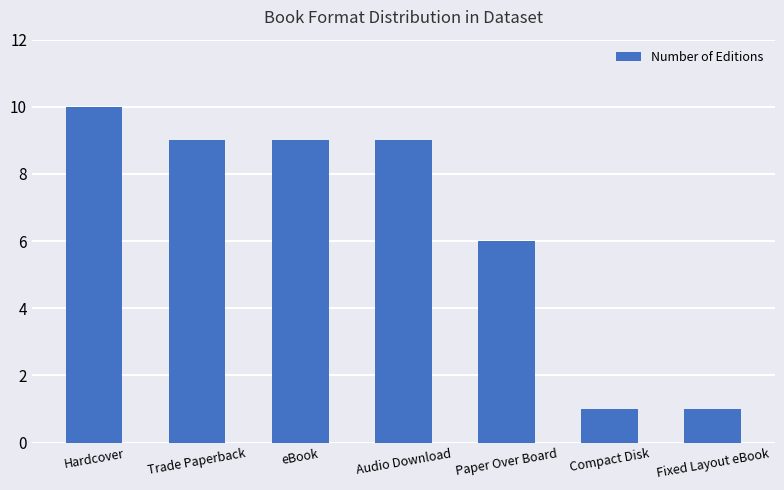

The value at Trade Paperback is 15. True or false?

False